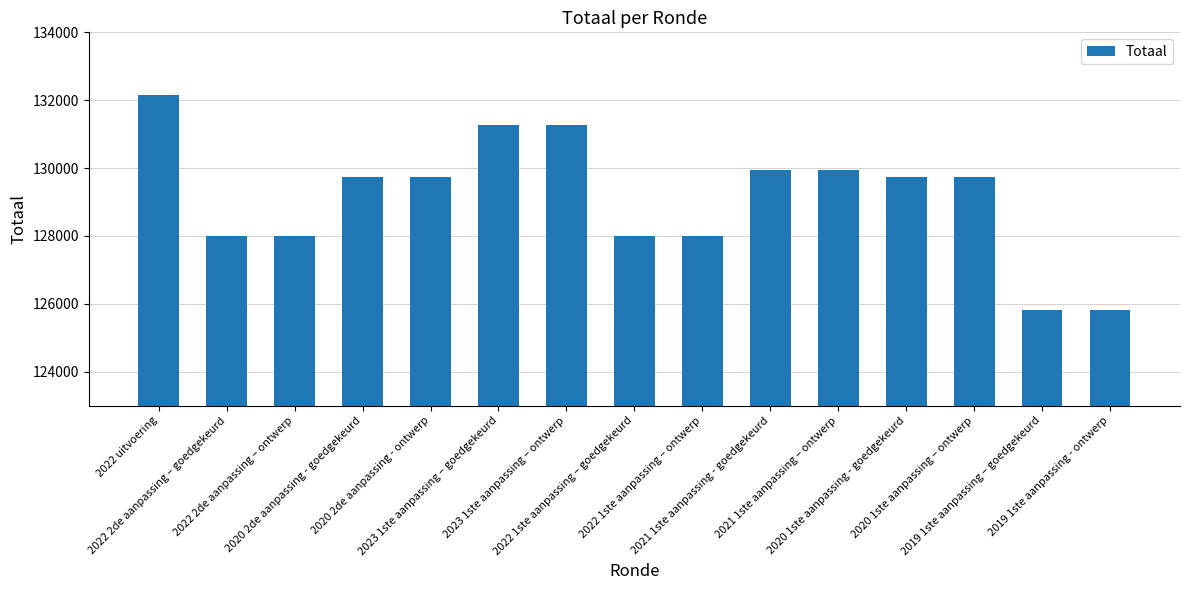

What is the value of the 8th bar from the left?

127989